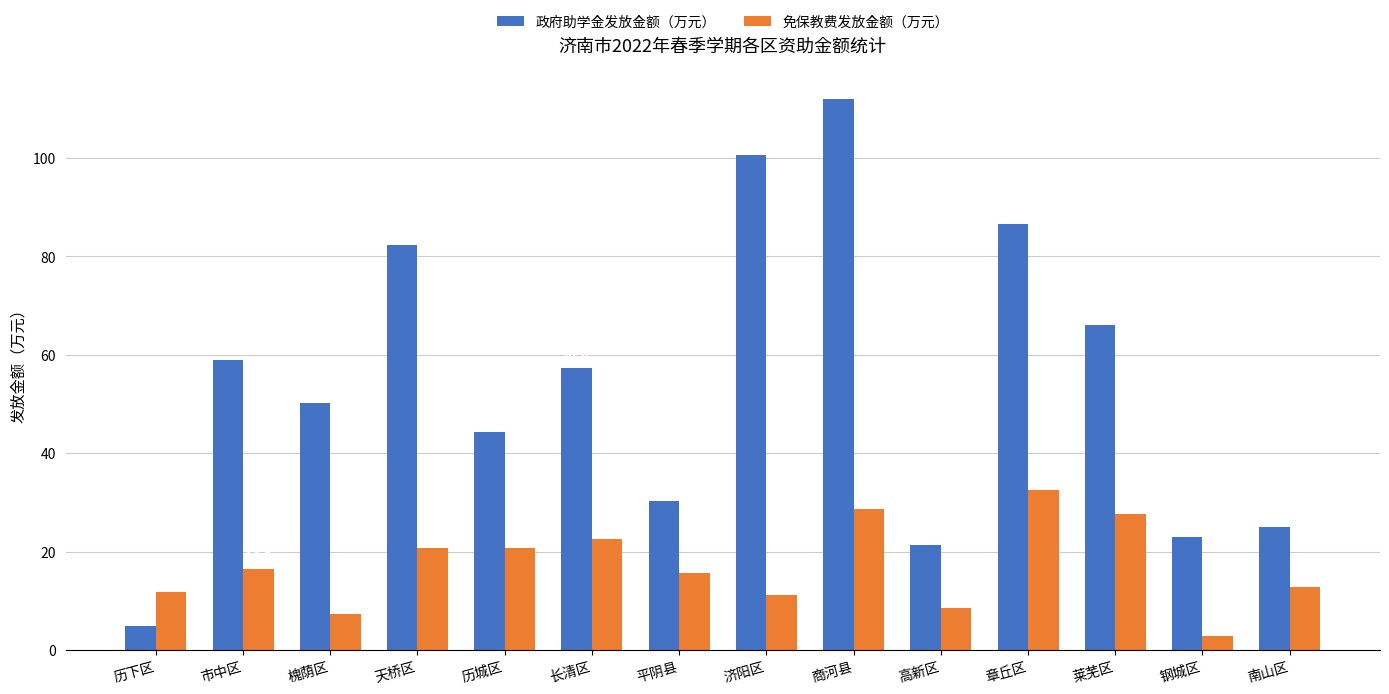

Which category has the highest value across all series?

商河县